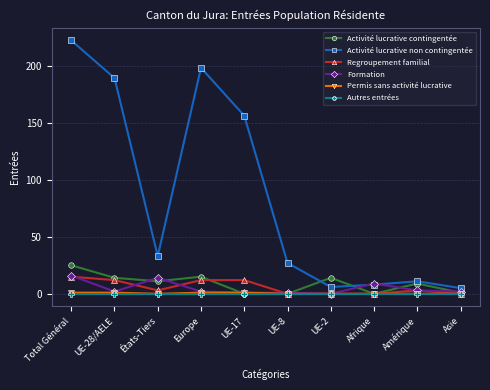

What is the difference between the highest and lowest values at Amérique?

11